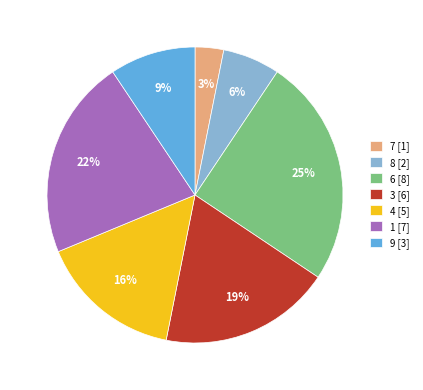

The 4 slice represents 16% of the pie. True or false?

True